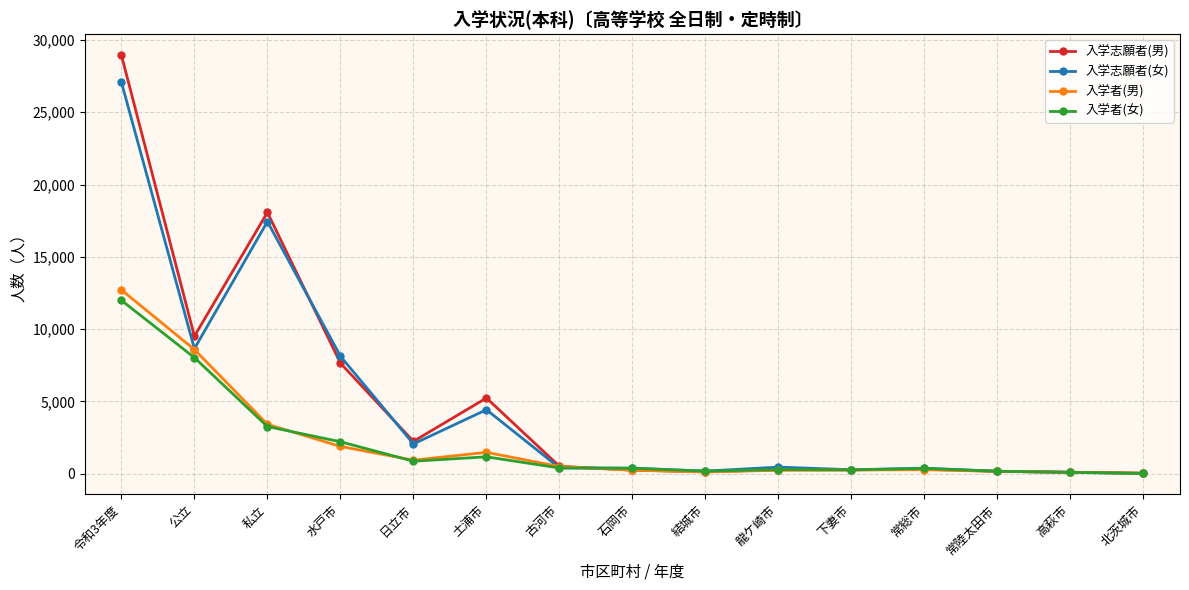

What is the total value across all series at 公立?

34787